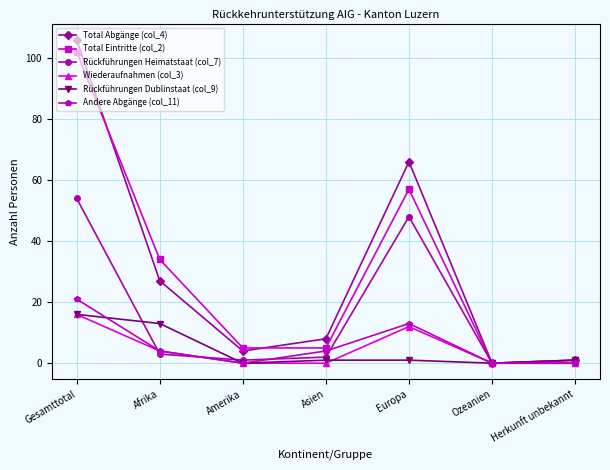

What is the label of the 7th point from the right?

Gesamttotal